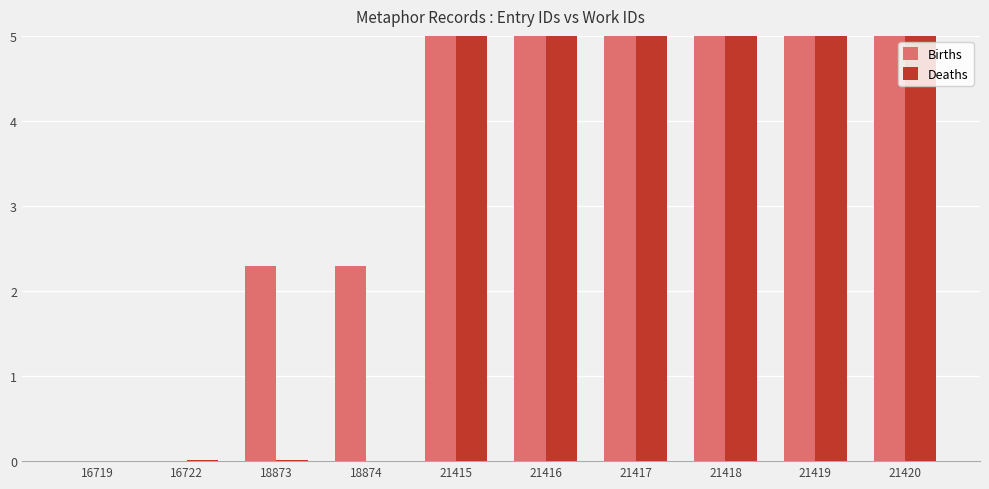

The value of Deaths at 21417 is 5.0. True or false?

True